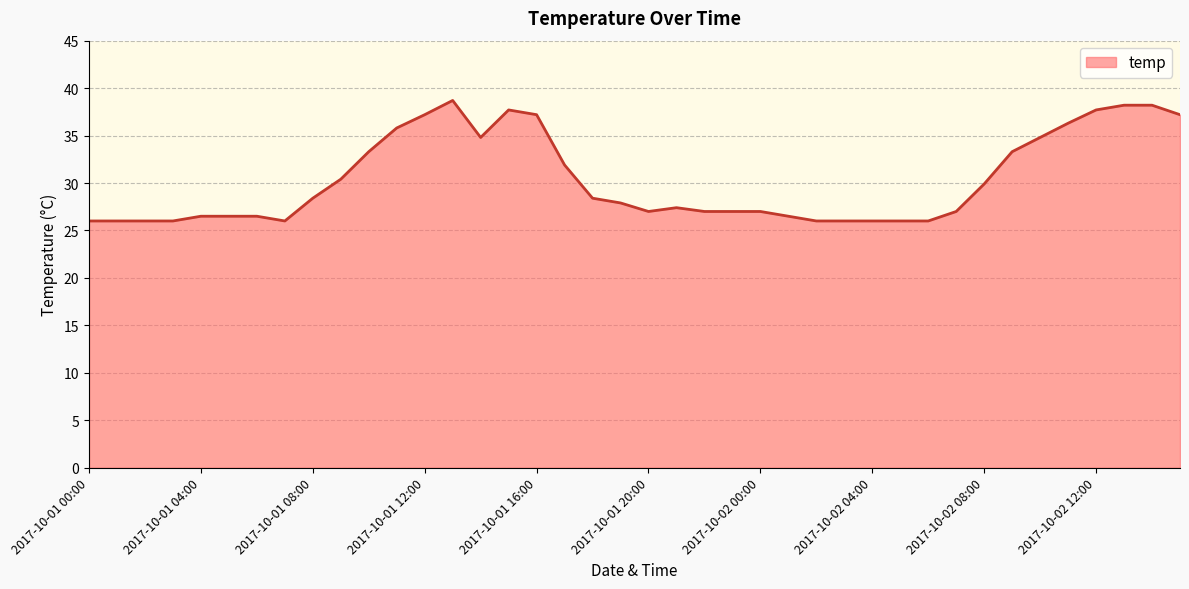

What is the difference between the maximum and minimum values?

12.7